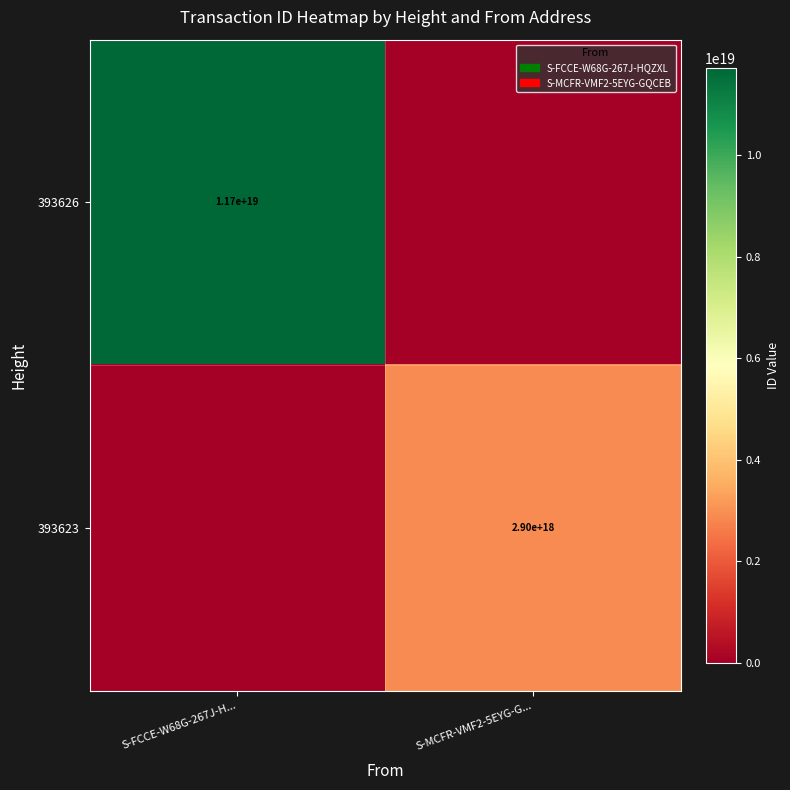

Is it true that 393623 equals 1911023032539660032 at S-MCFR-VMF2-5EYG-G...?

False